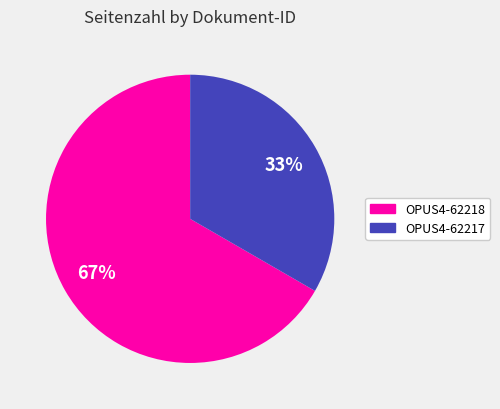

How many slices are in this pie chart?

2